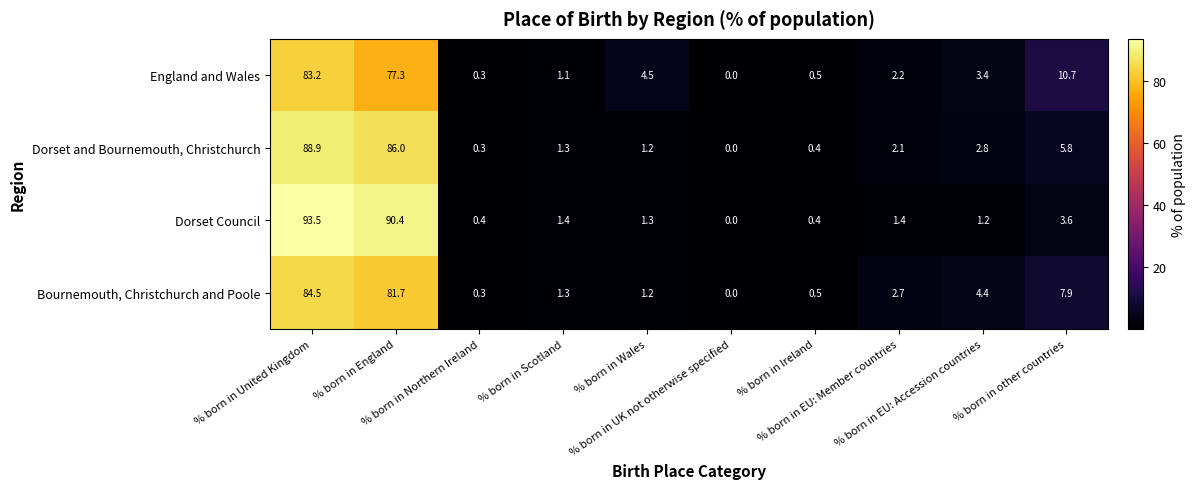

Which series has the largest total across all categories?

Dorset Council